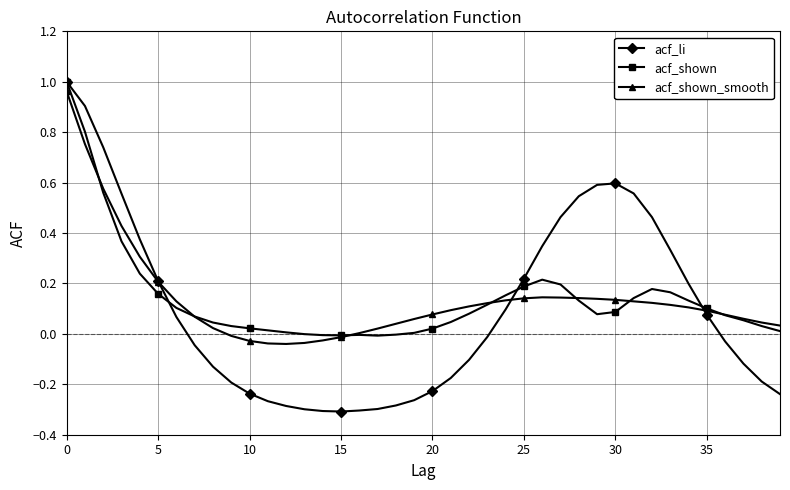

What are all the series names shown in the legend?

acf_li, acf_shown, acf_shown_smooth